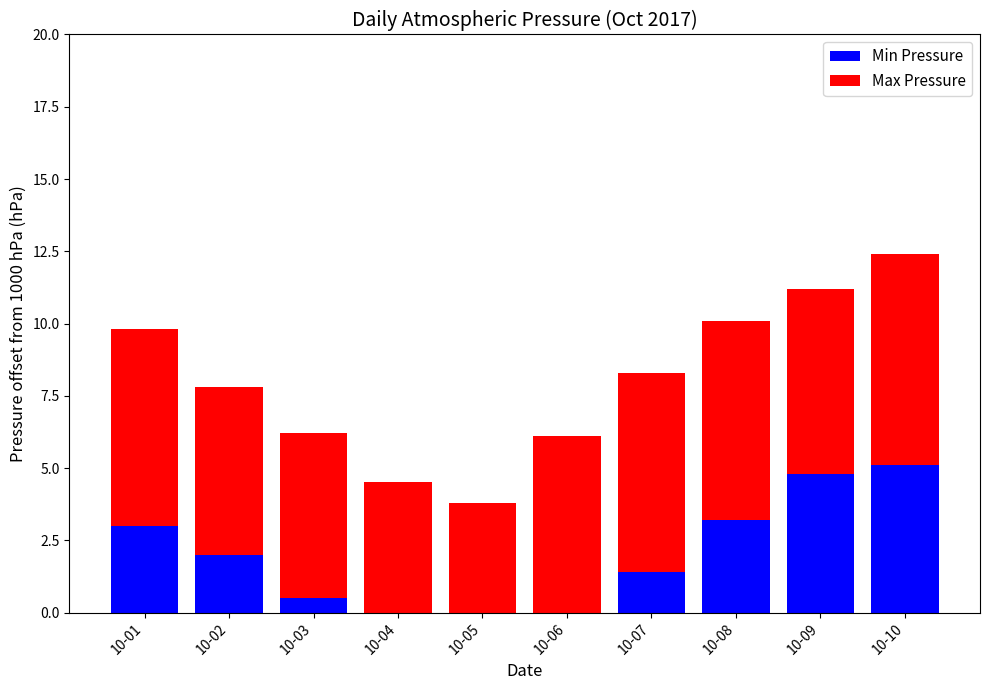

List the series in order of their overall mean, highest first.

Max Pressure, Min Pressure